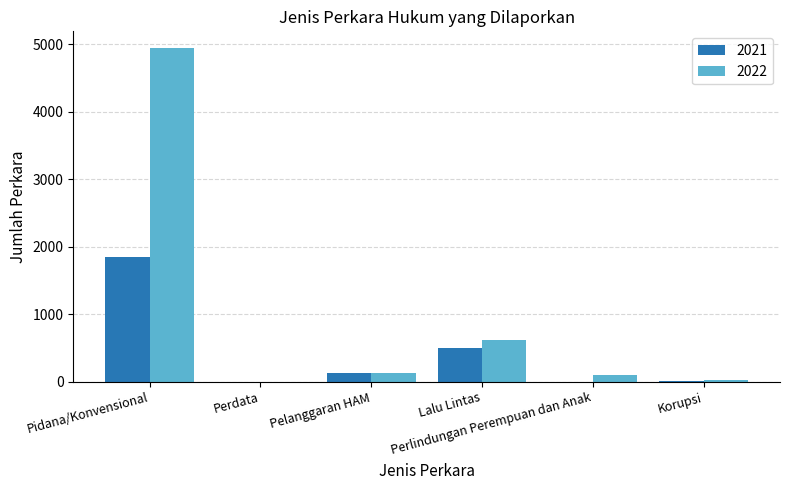

The value of 2021 at Perlindungan Perempuan dan Anak is 0. True or false?

True